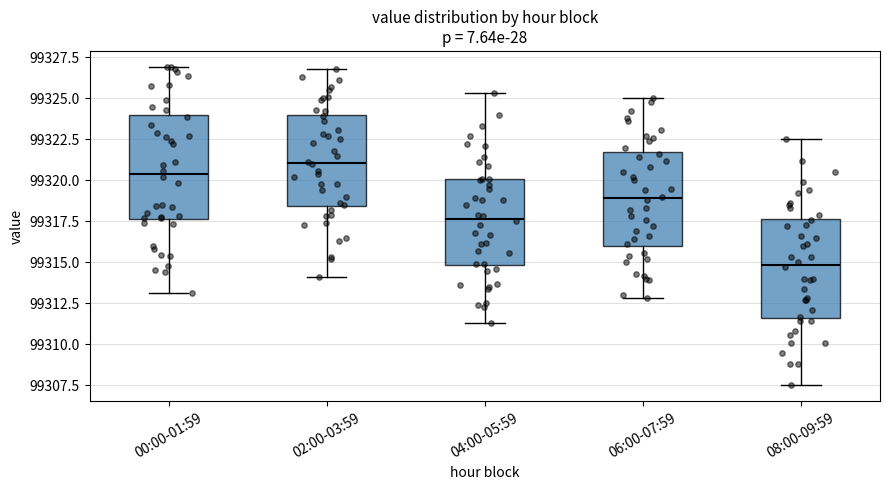

Which box's median line is the highest?

02:00-03:59